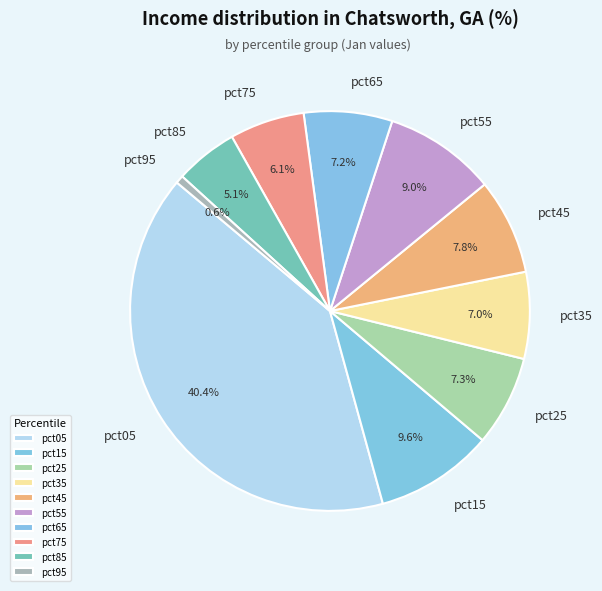

To the nearest percent, what portion does pct95 represent?

1%